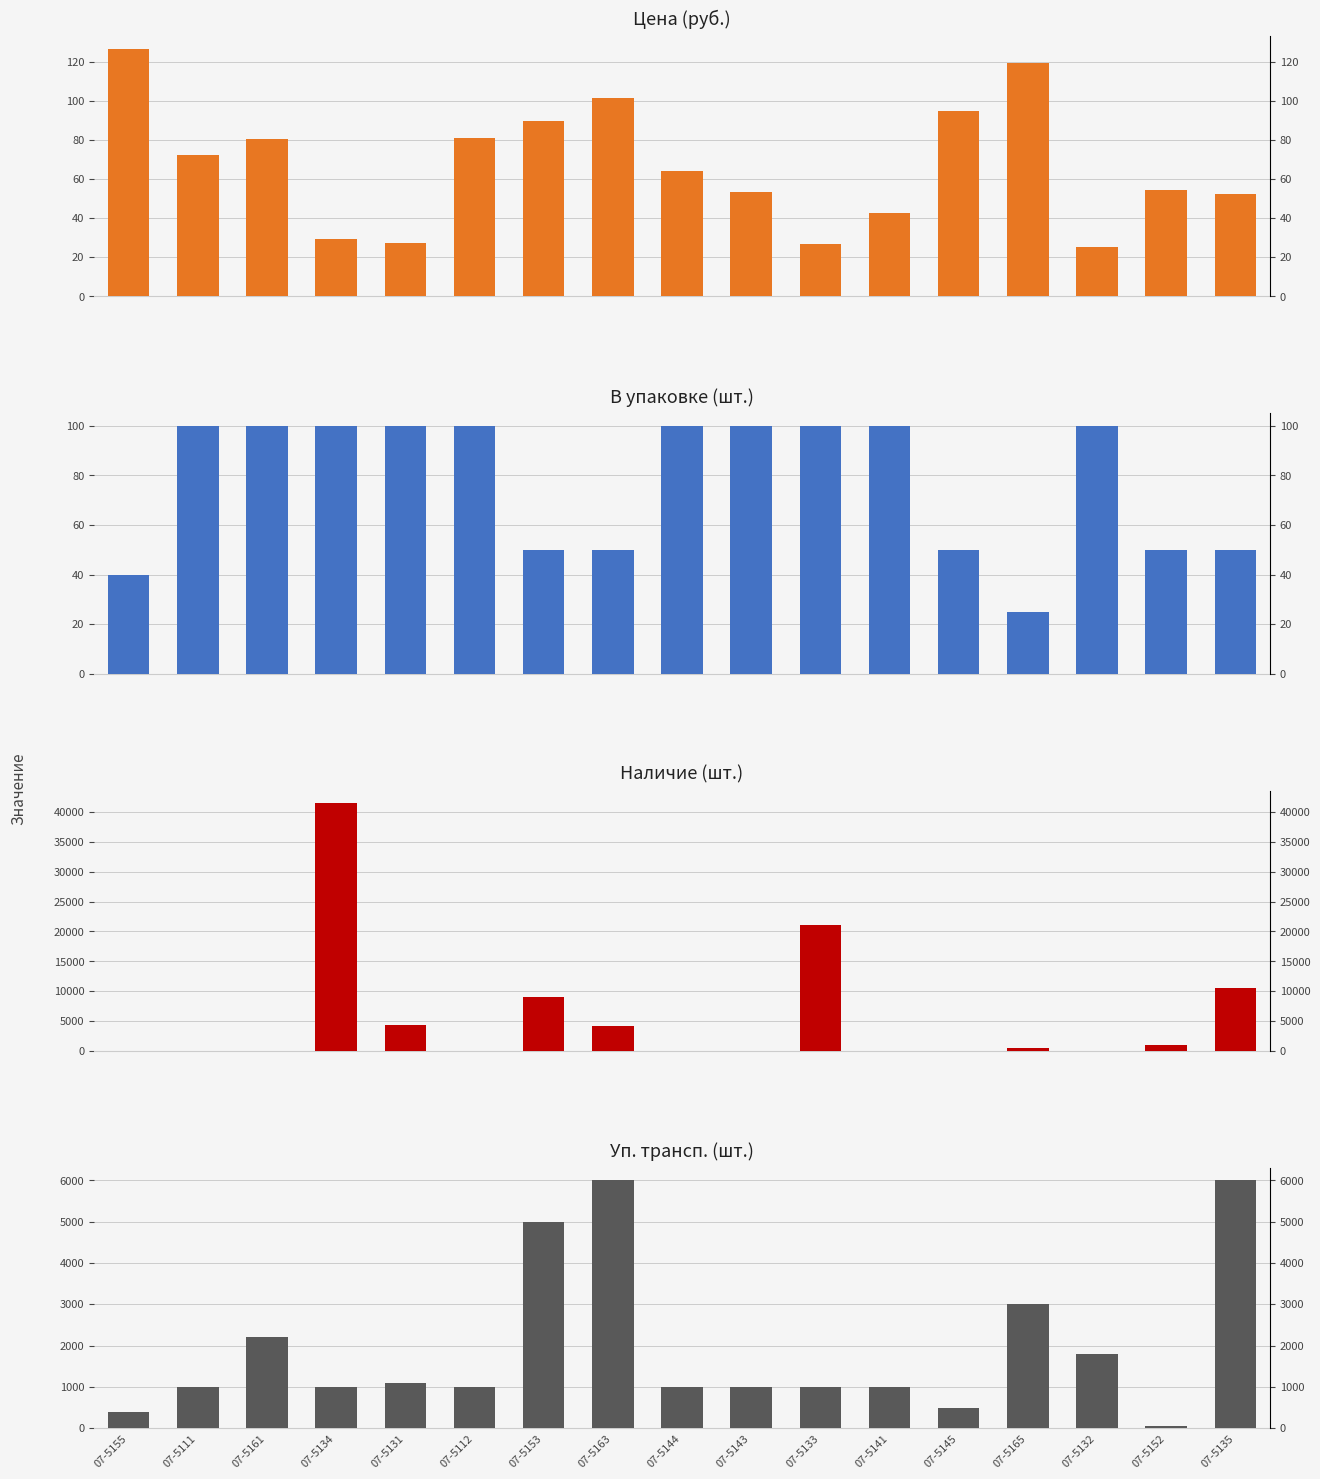

The value of В упак at 07-5153 is 11.7. True or false?

False